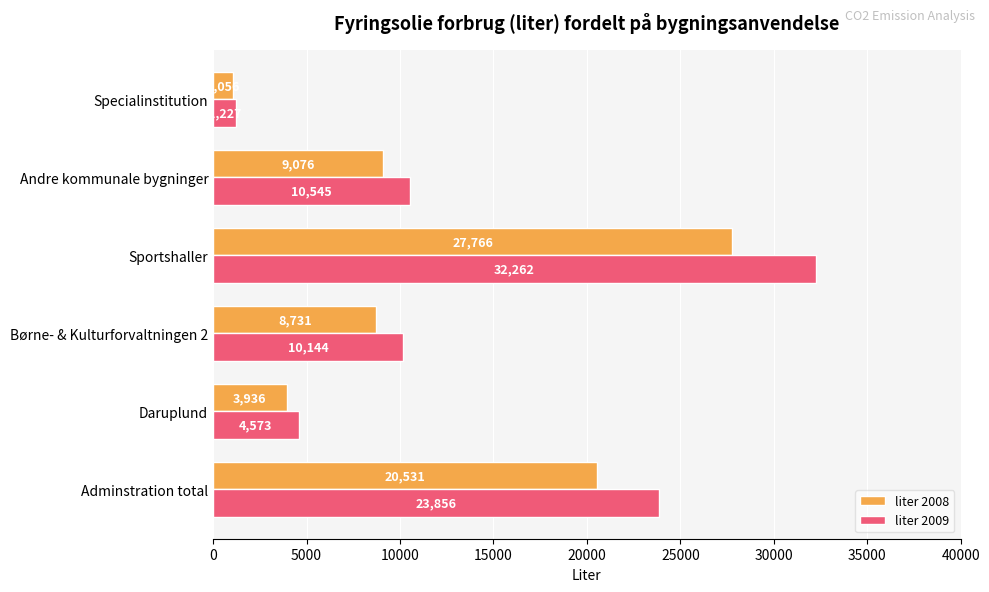

The liter 2009 series shows 23855.8 at Adminstration total. True or false?

True